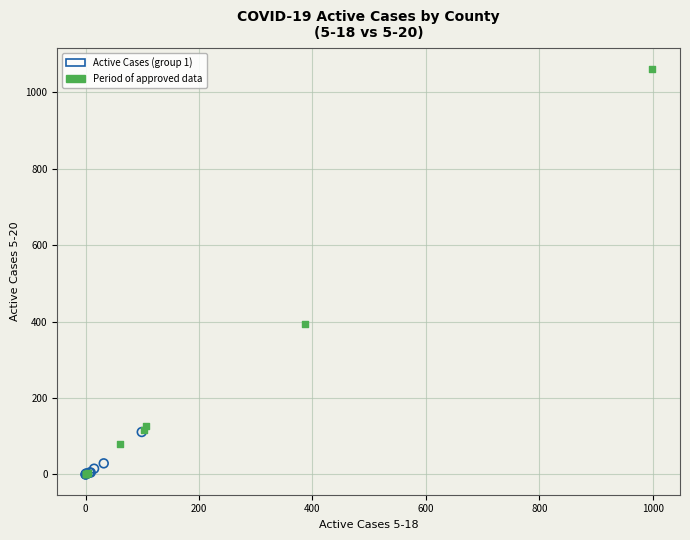

Which series reaches the maximum Y coordinate?

Period of approved data